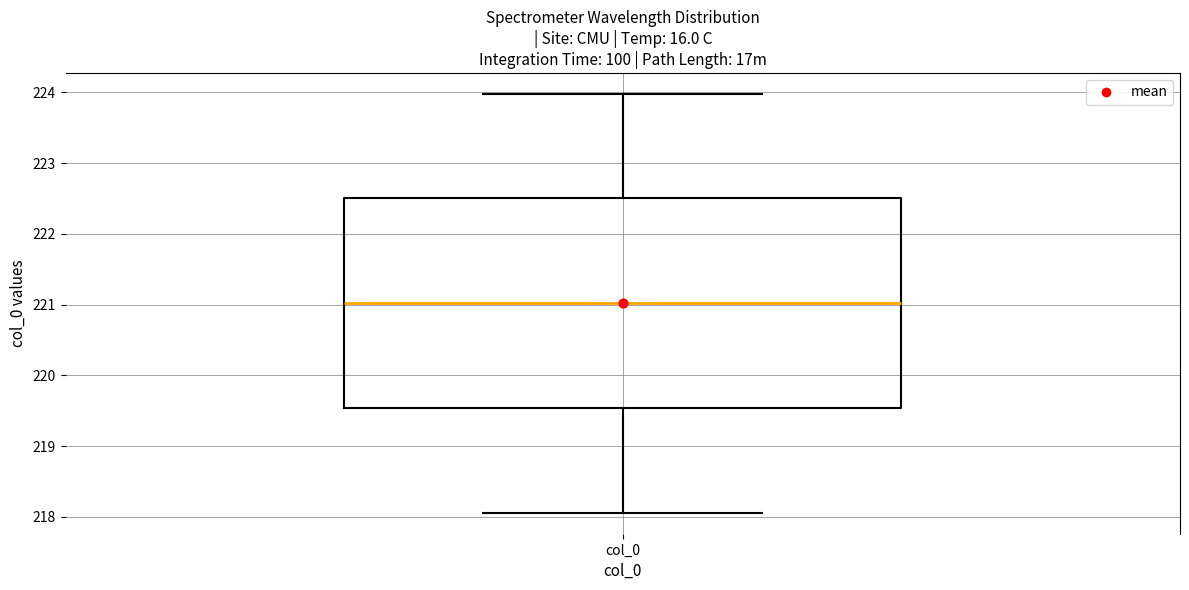

Where does the upper whisker of the box for col_0 end on the y-axis? The values are not printed on the chart, so give them approximately, as read against the axis.

224.0